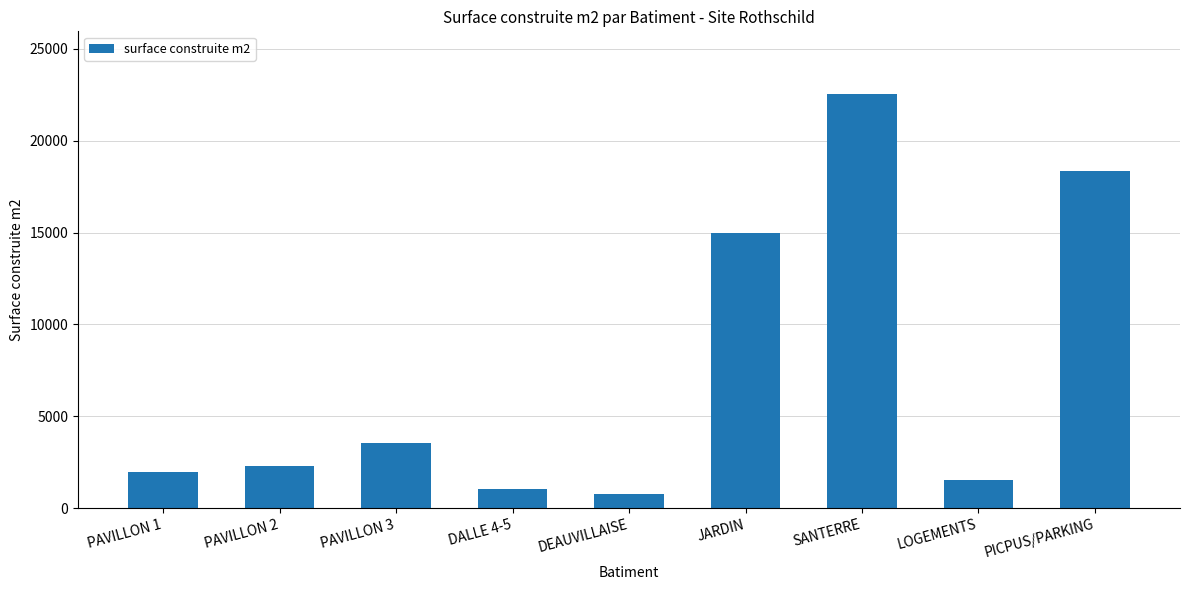

Rank the categories by value from lowest to highest.

DEAUVILLAISE, DALLE 4-5, LOGEMENTS, PAVILLON 1, PAVILLON 2, PAVILLON 3, JARDIN, PICPUS/PARKING, SANTERRE